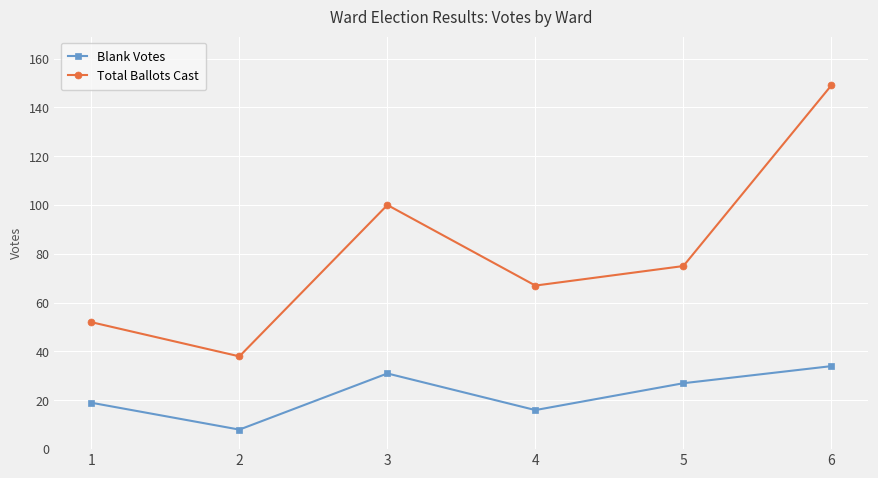

Between 2 and 4, which series saw the biggest shift?

Total Ballots Cast